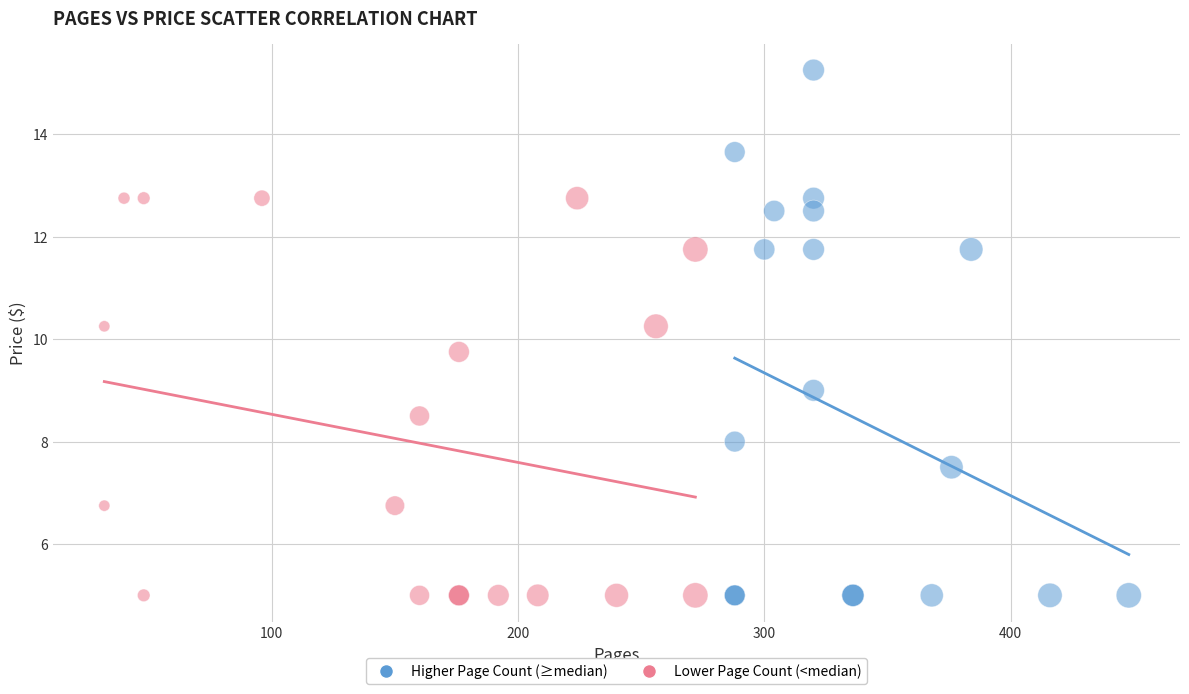

Which series reaches the maximum Y coordinate?

Higher Page Count (≥median)